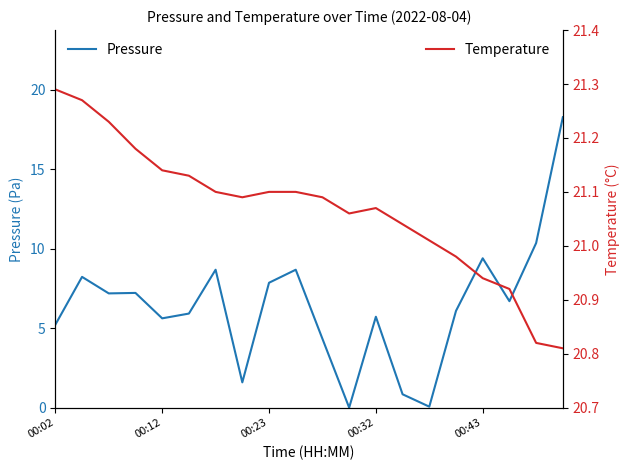

What is the maximum value for Pressure?

18.3